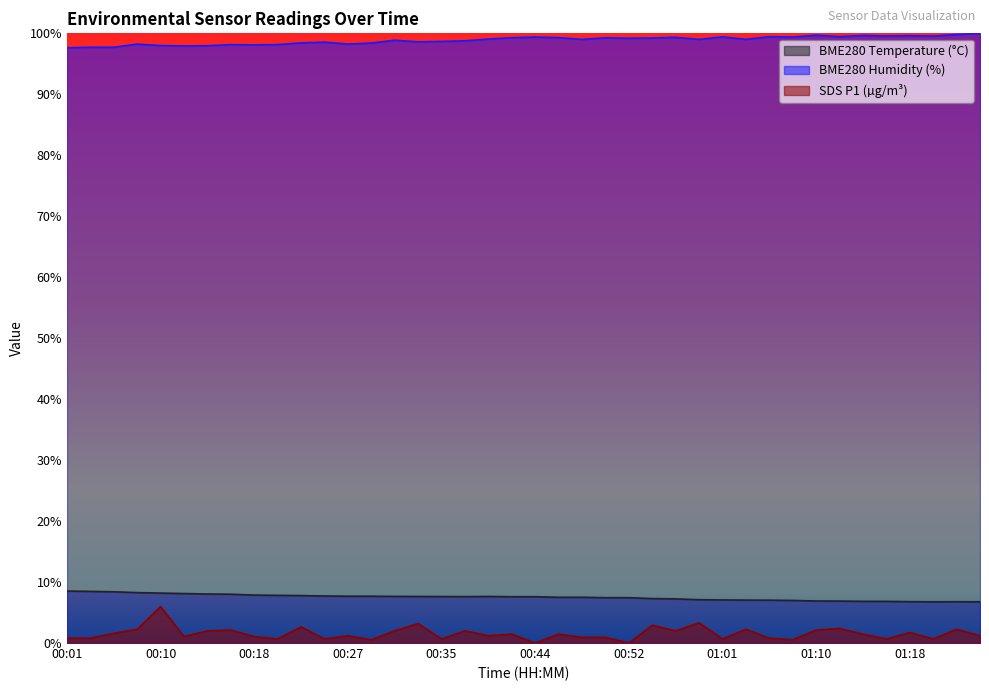

How many interior local valleys does the SDS_P1 series have?

13